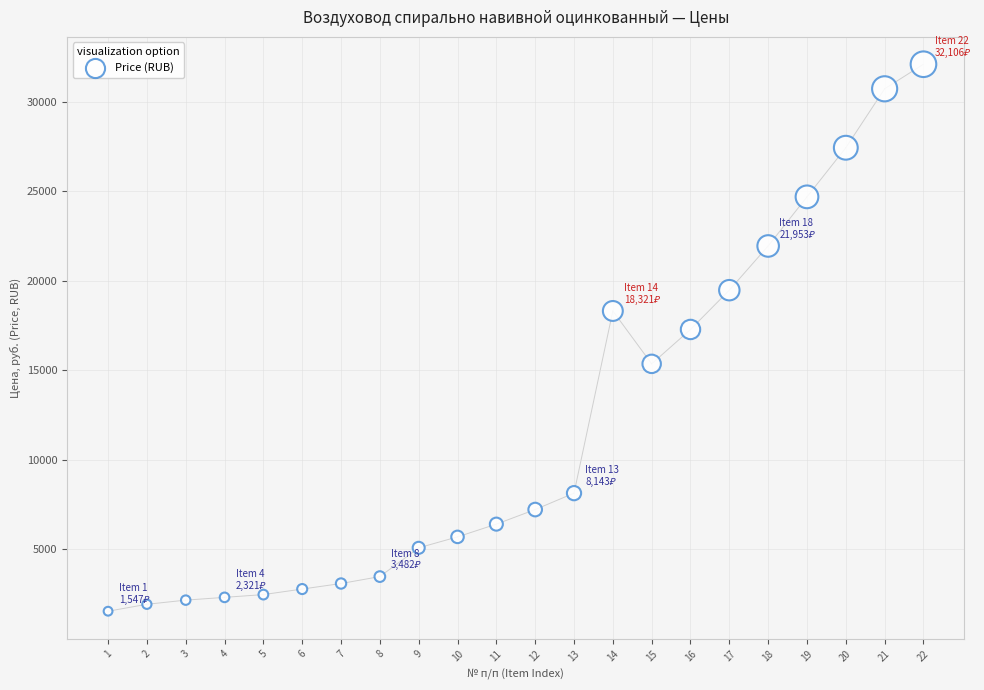

What is the range of X values (max minus min)?

21.0